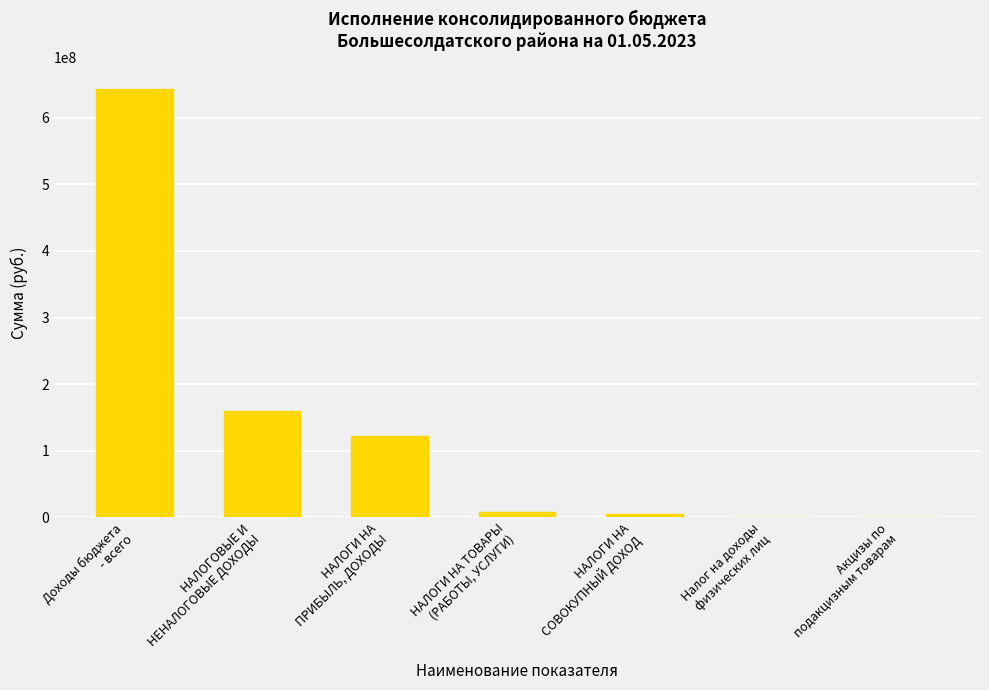

Count the number of data series in this chart.

1